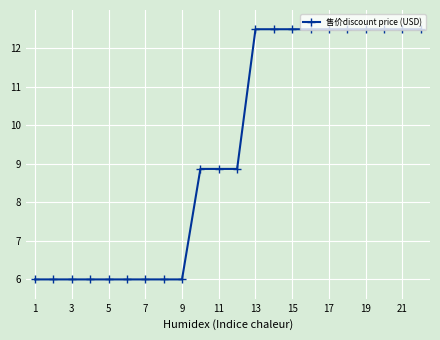

What is the smallest value displayed?

6.0